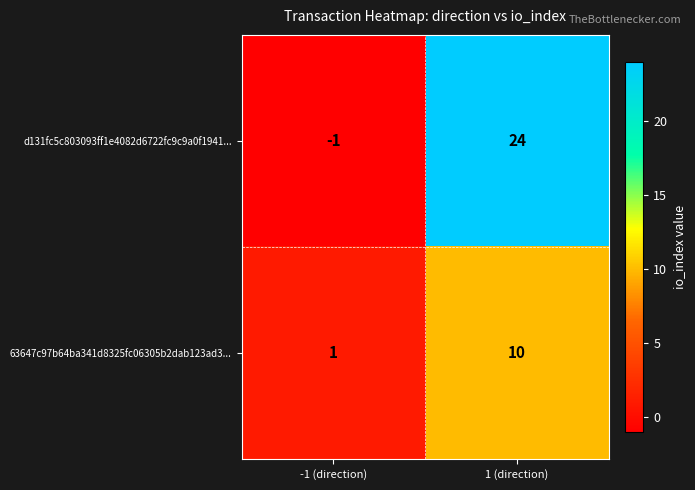

Read the d131fc5c803093ff1e4082d6722fc9c9a0f1941... value at 1 (direction), to the nearest 10.

20